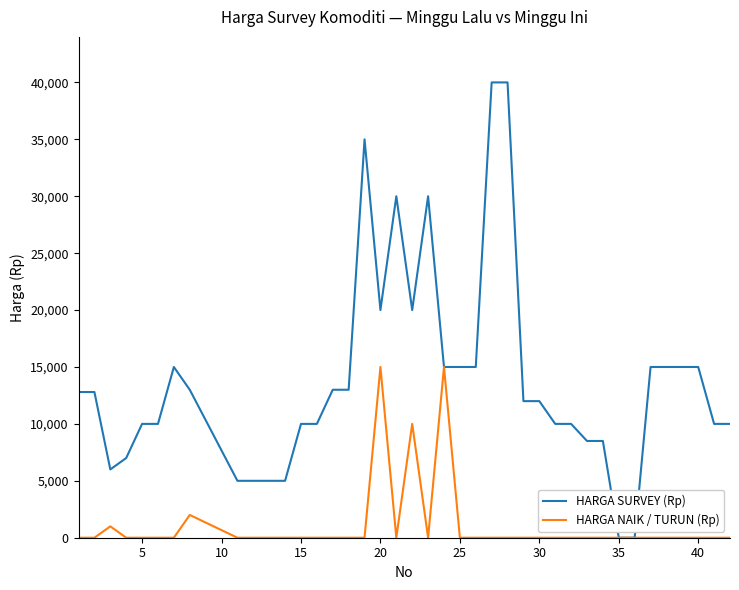

What is the sum of all HARGA NAIK / TURUN (Rp) values?

43000